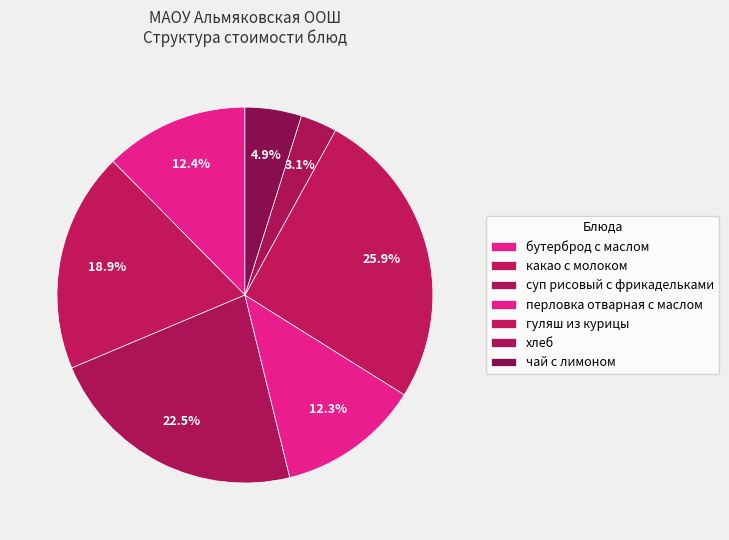

Combined, what portion of the pie is суп рисовый с фрикадельками and бутерброд с маслом?

34.9%